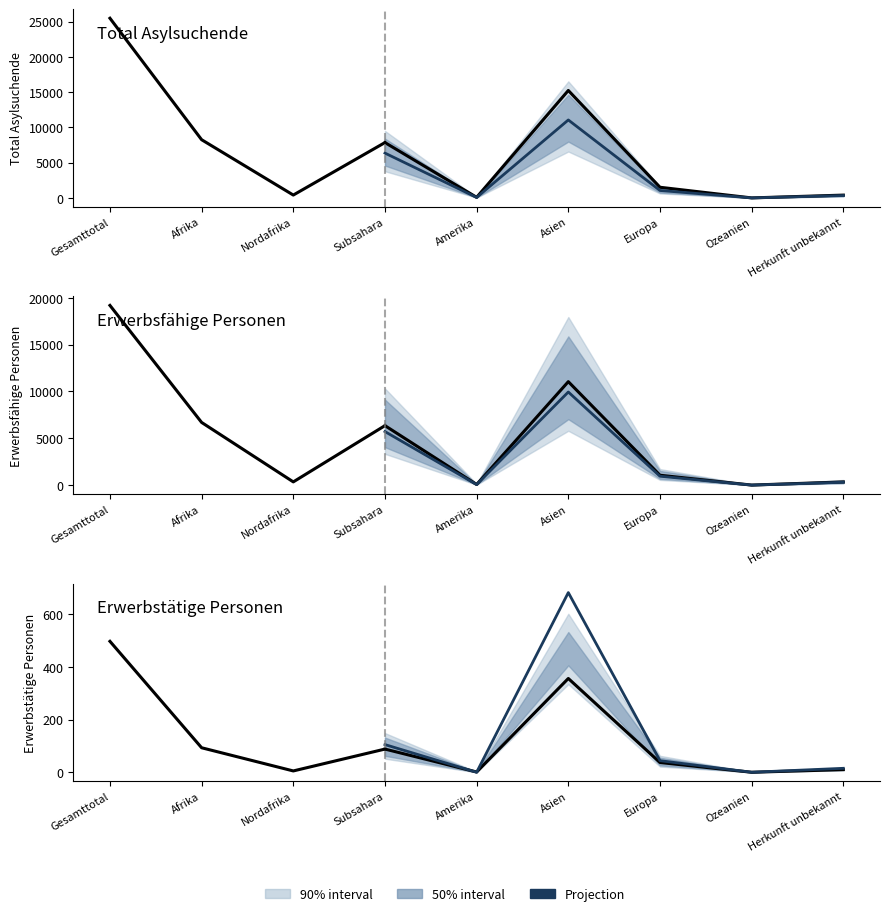

What is the label of the 1st point from the left?

Gesamttotal